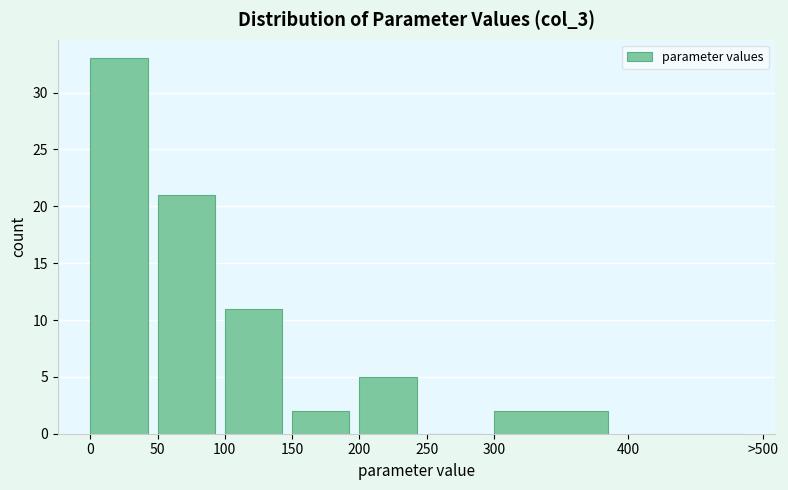

Reading left to right, what are all the values shown in this chart?

0=33	50=21	100=11	150=2	200=5	250=0	300=2	400=0